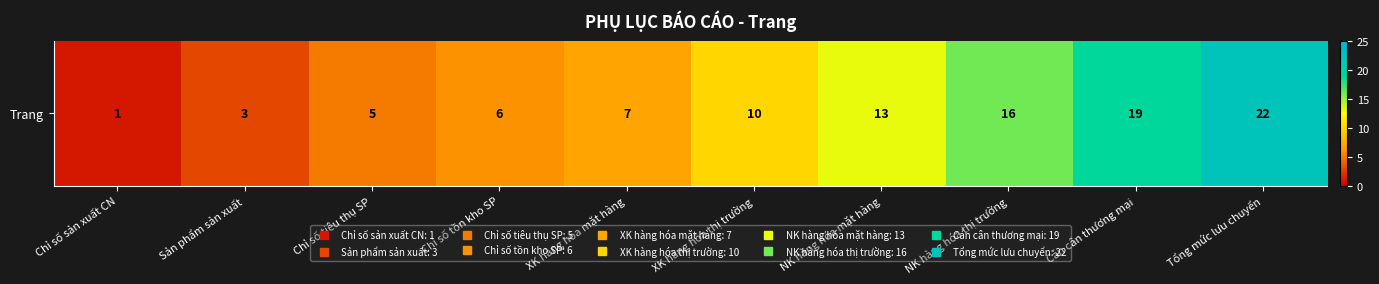

The value at Tổng mức lưu chuyển is 22. True or false?

True